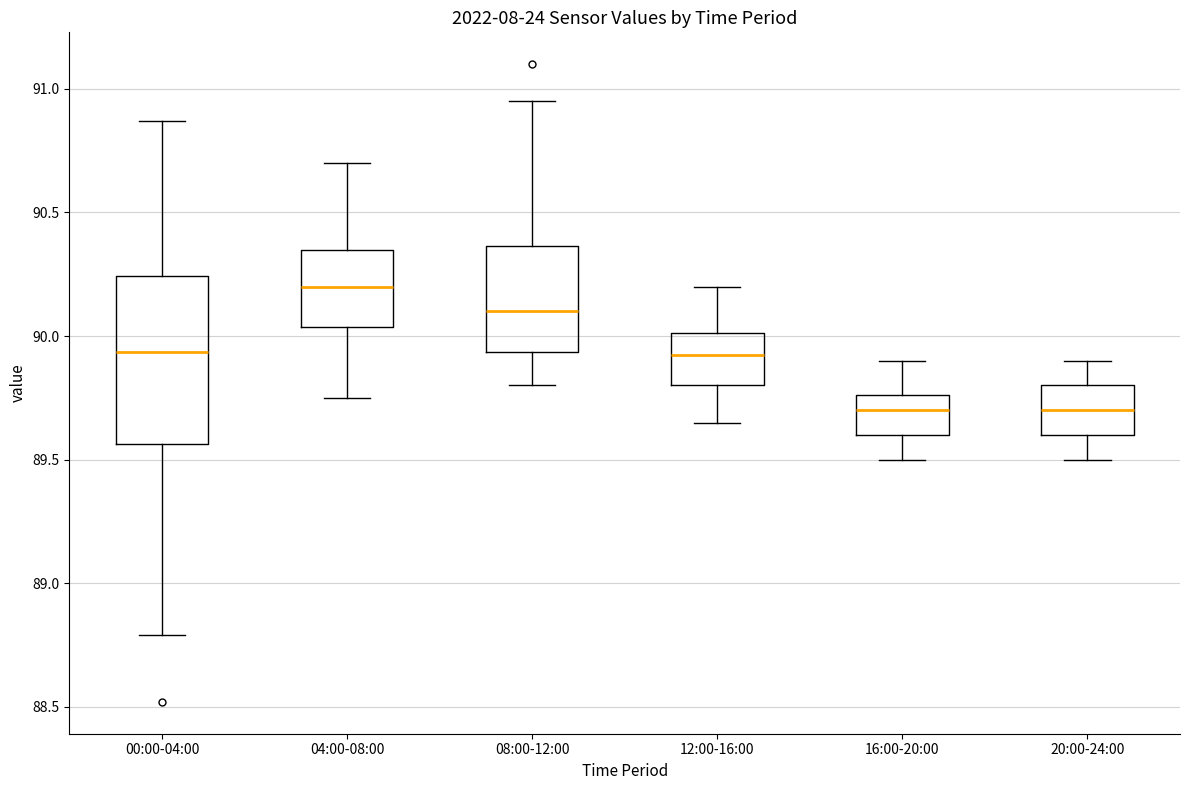

Reading left to right, read every box against the y-axis: the position of its median line, the range the box covers, and the ends of its whiskers. The values are not printed on the chart, so give them approximately, as read against the axis.

00:00-04:00: median 89.95, box 89.55 to 90.25, whiskers 88.80 to 90.85
04:00-08:00: median 90.20, box 90.05 to 90.35, whiskers 89.75 to 90.70
08:00-12:00: median 90.10, box 89.95 to 90.35, whiskers 89.80 to 90.95
12:00-16:00: median 89.95, box 89.80 to 90.00, whiskers 89.65 to 90.20
16:00-20:00: median 89.70, box 89.60 to 89.75, whiskers 89.50 to 89.90
20:00-24:00: median 89.70, box 89.60 to 89.80, whiskers 89.50 to 89.90